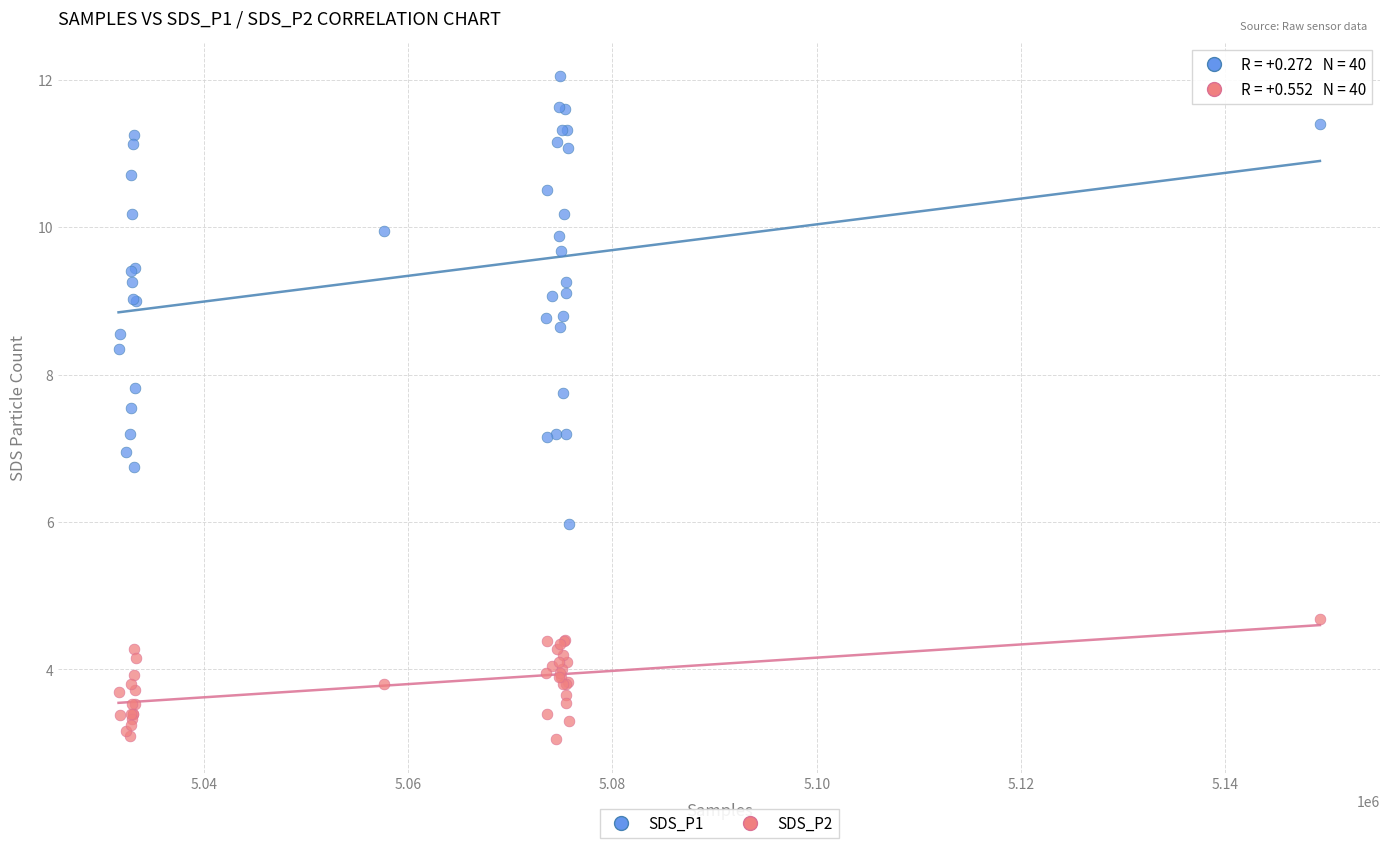

Which series contains the lowest Y value?

SDS_P2